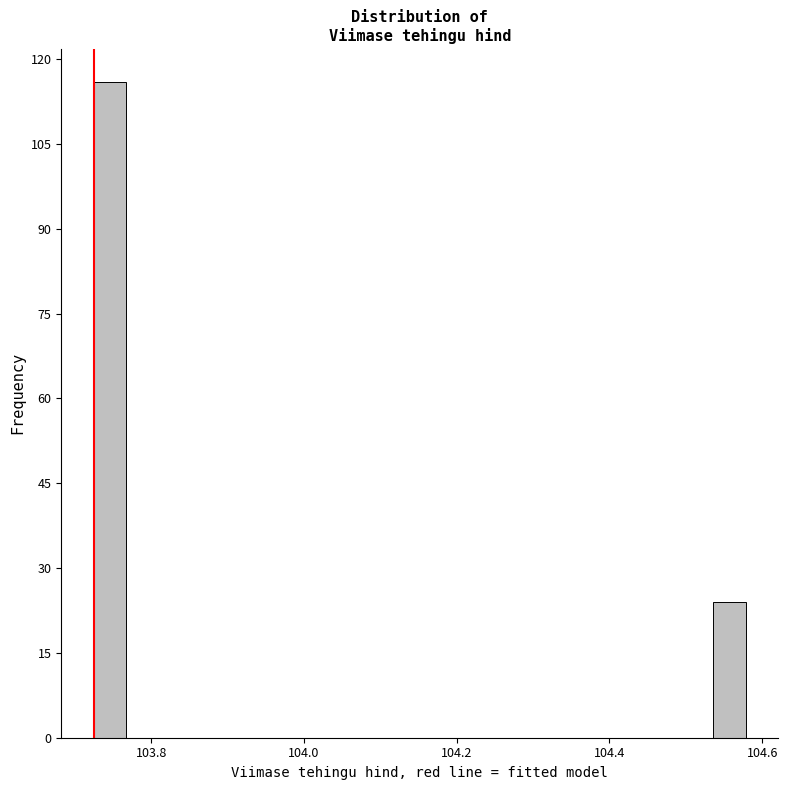

Around what value on the x-axis is the tallest bar? Give the approximate position of its centre, as read against the axis.

103.74